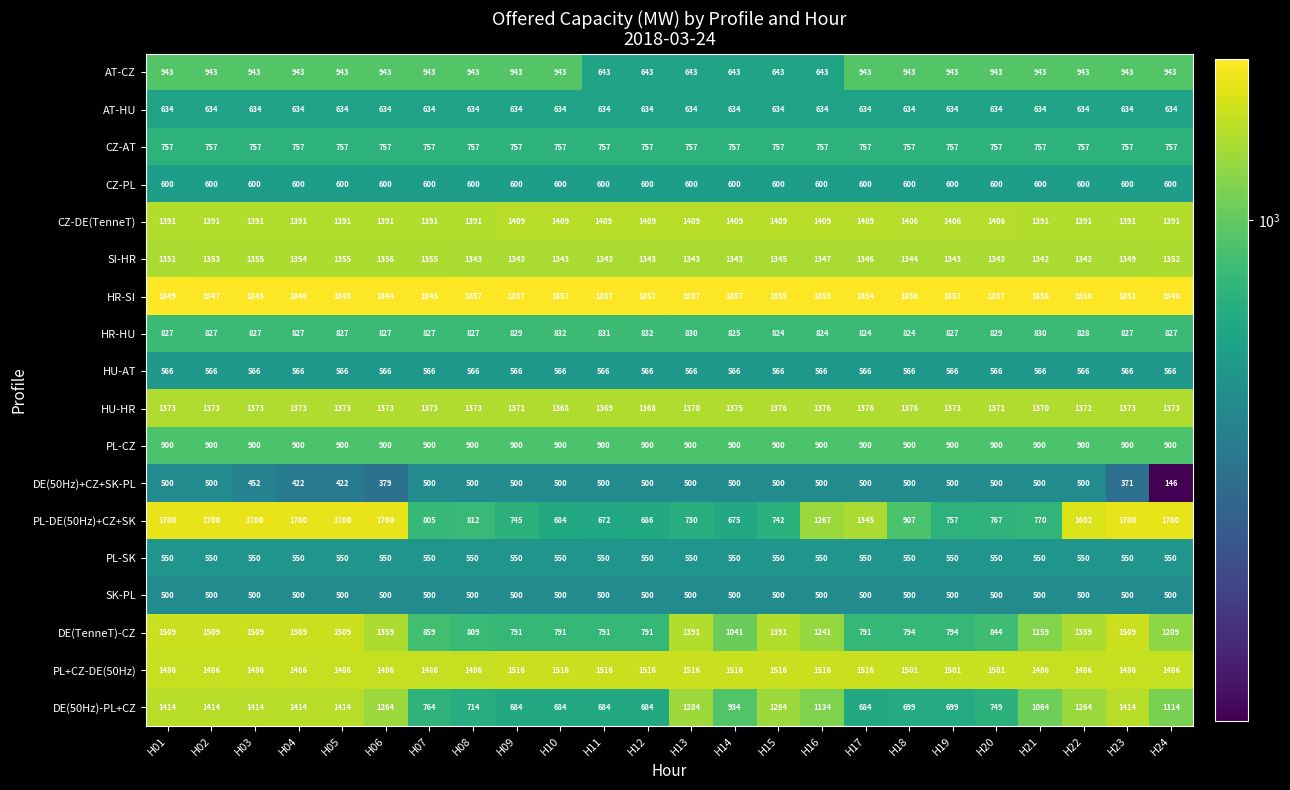

Is it true that AT-CZ equals 346 at H09?

False